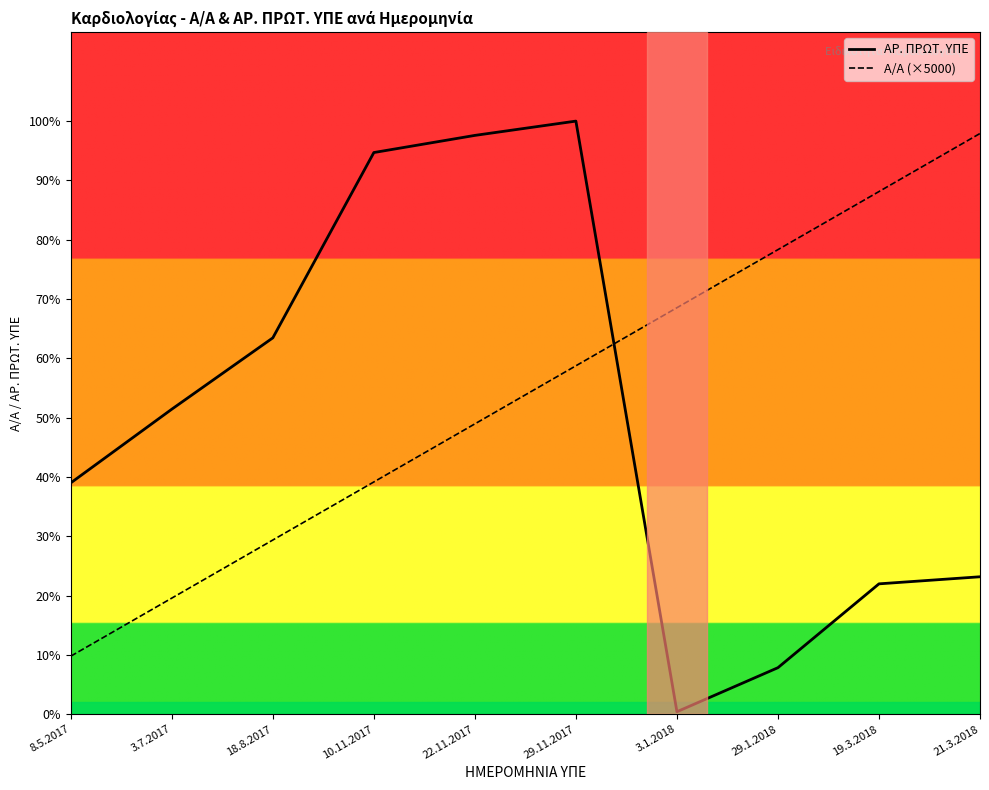

Is the value of Α/Α (×5000) at 19.3.2018 greater than the value of ΑΡ. ΠΡΩΤ. ΥΠΕ at 29.11.2017?

No